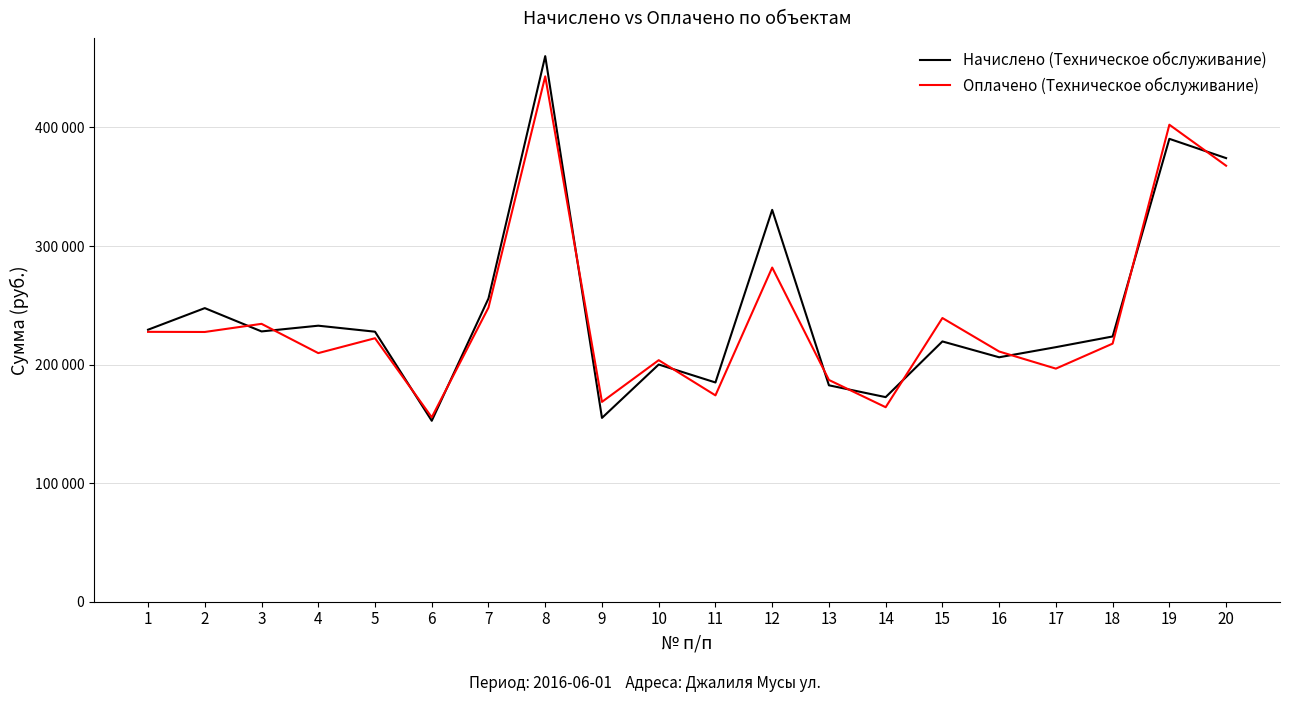

What is the sum of the Оплачено (Техническое обслуживание) values at 5 and 3?

456599.0